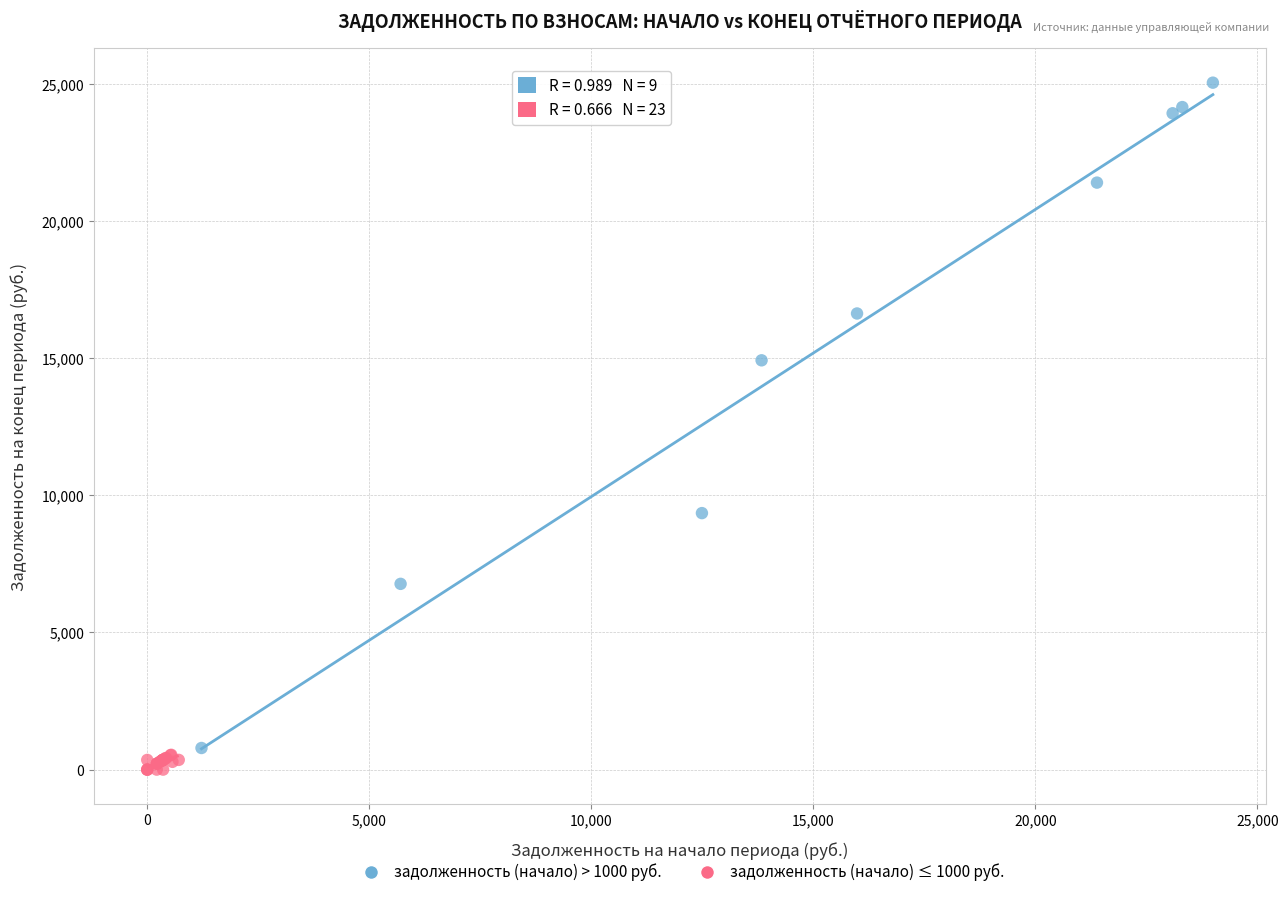

Which series has the largest Y range (max minus min)?

задолженность (начало) > 1000 руб.